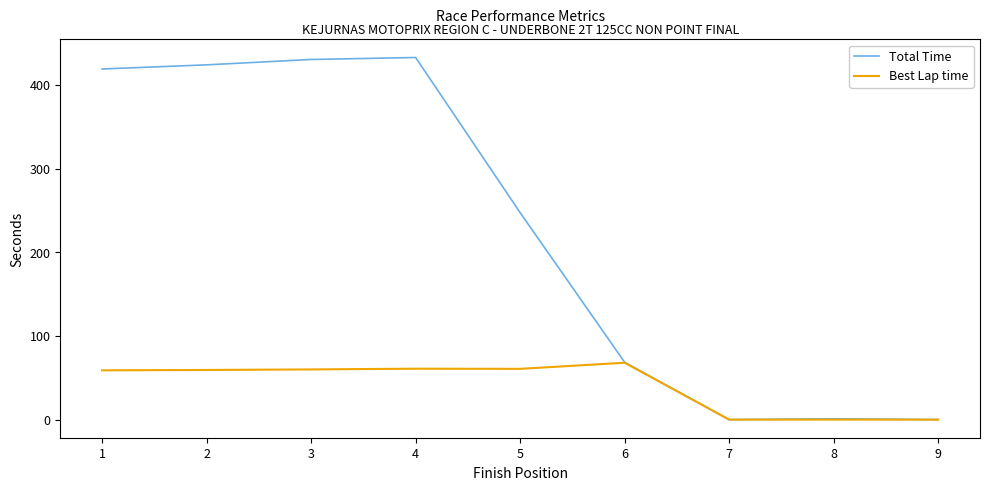

What is the maximum value shown in the chart?

432.7